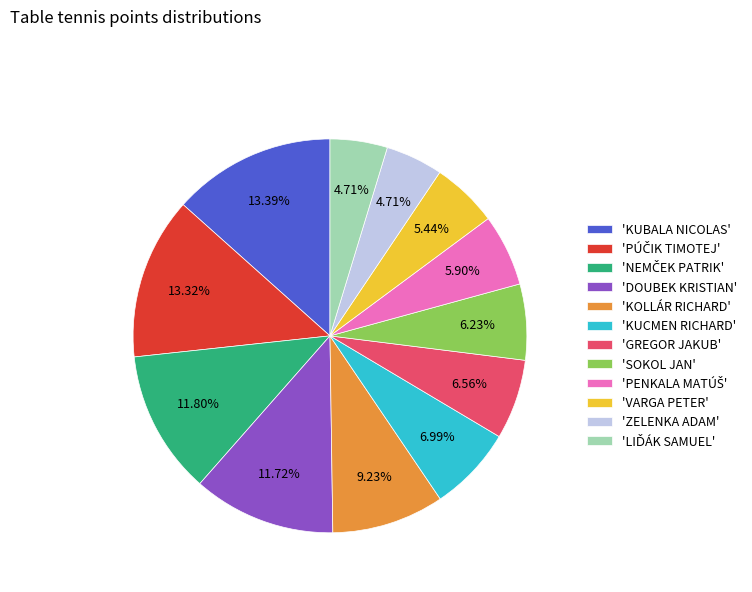

Is 'KUBALA NICOLAS' the majority of the pie?

No